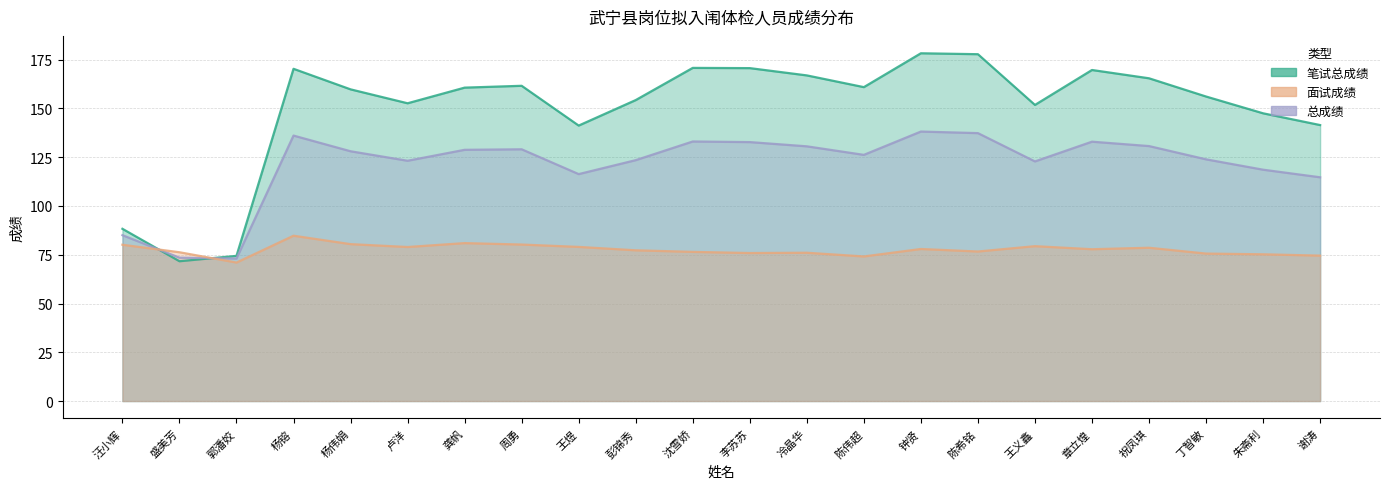

Is it true that 面试成绩 equals 79.0 at 王煜?

True